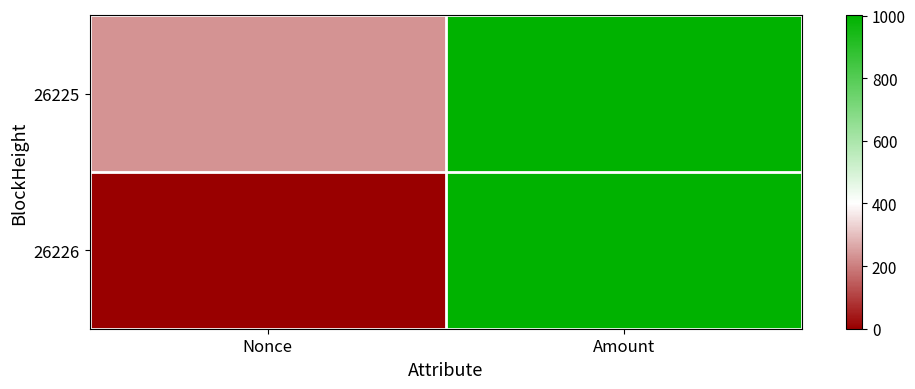

What is the difference between the highest and lowest values at Amount?

1.0